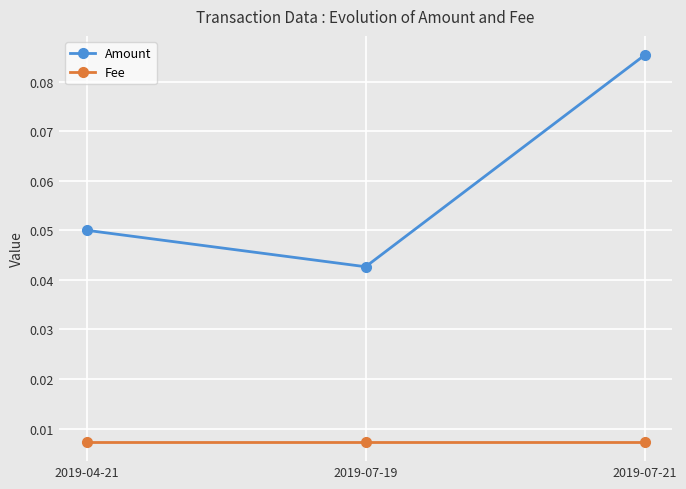

How many lines are shown in the chart?

2